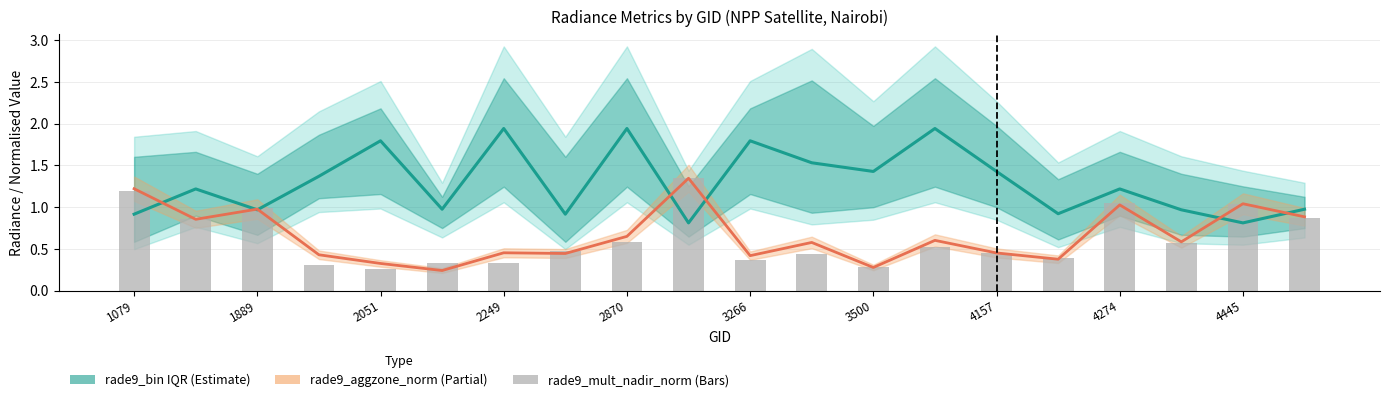

How many data points in rade9_bin_mdn (Estimate) are above 1?

11